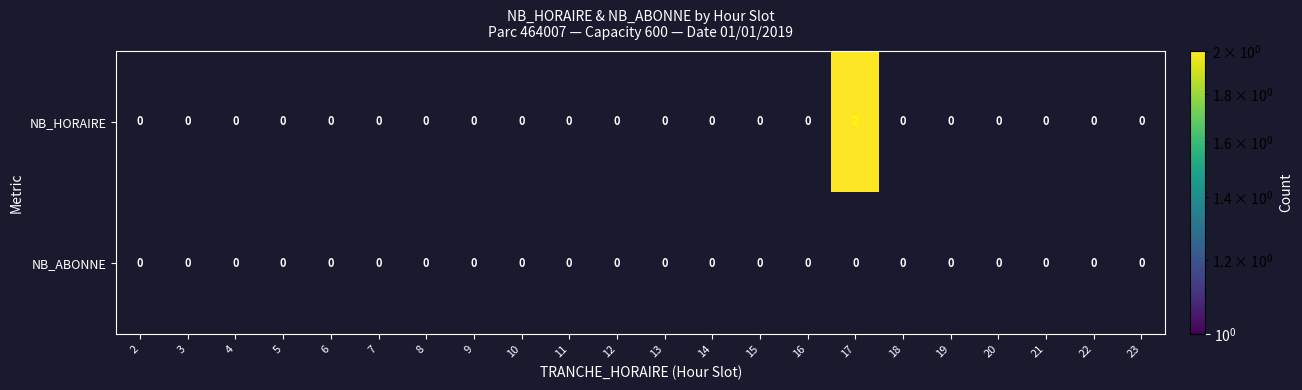

At which category is the sum across all series the highest?

17